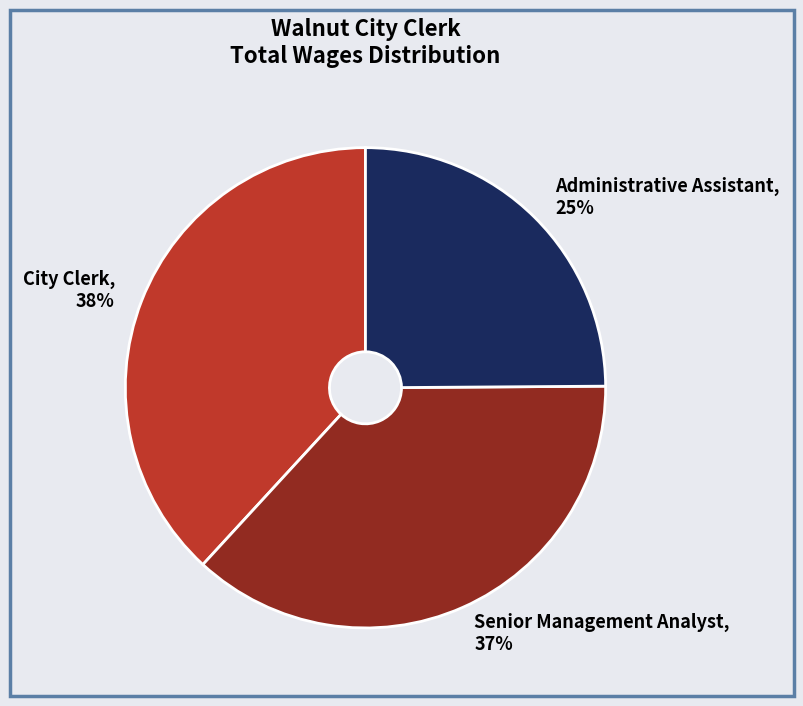

To the nearest percent, what is the combined percentage of Administrative Assistant and City Clerk?

63%